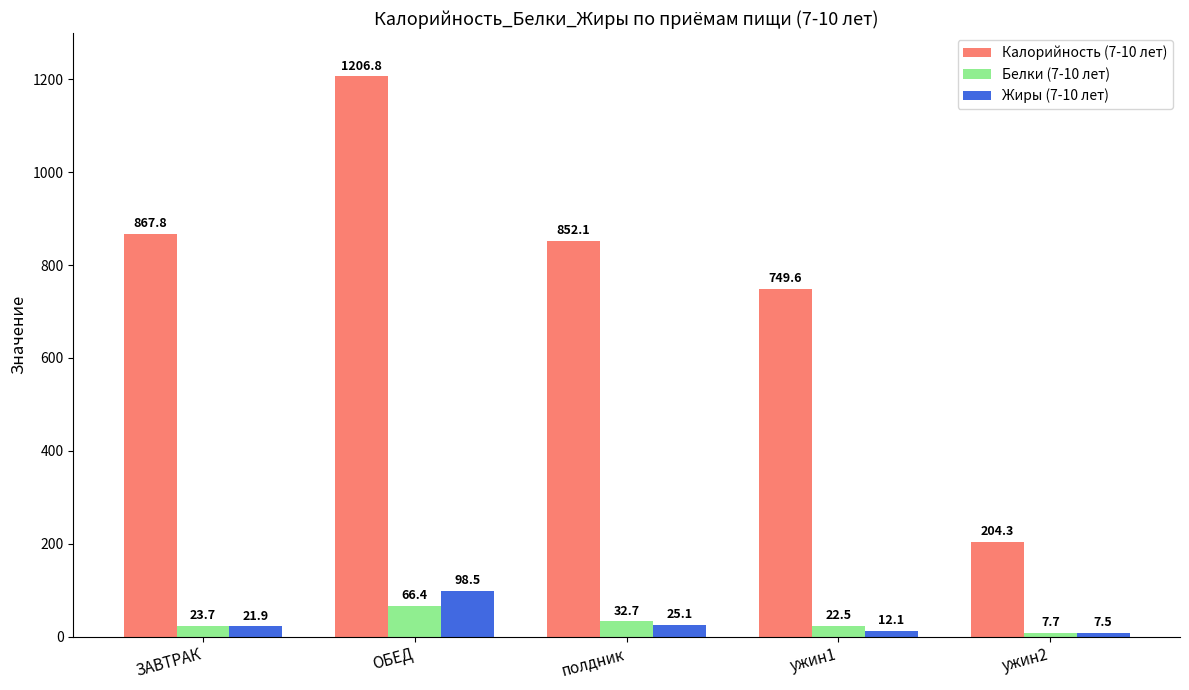

Read the Белки (7-10 лет) value at ужин1.

22.5